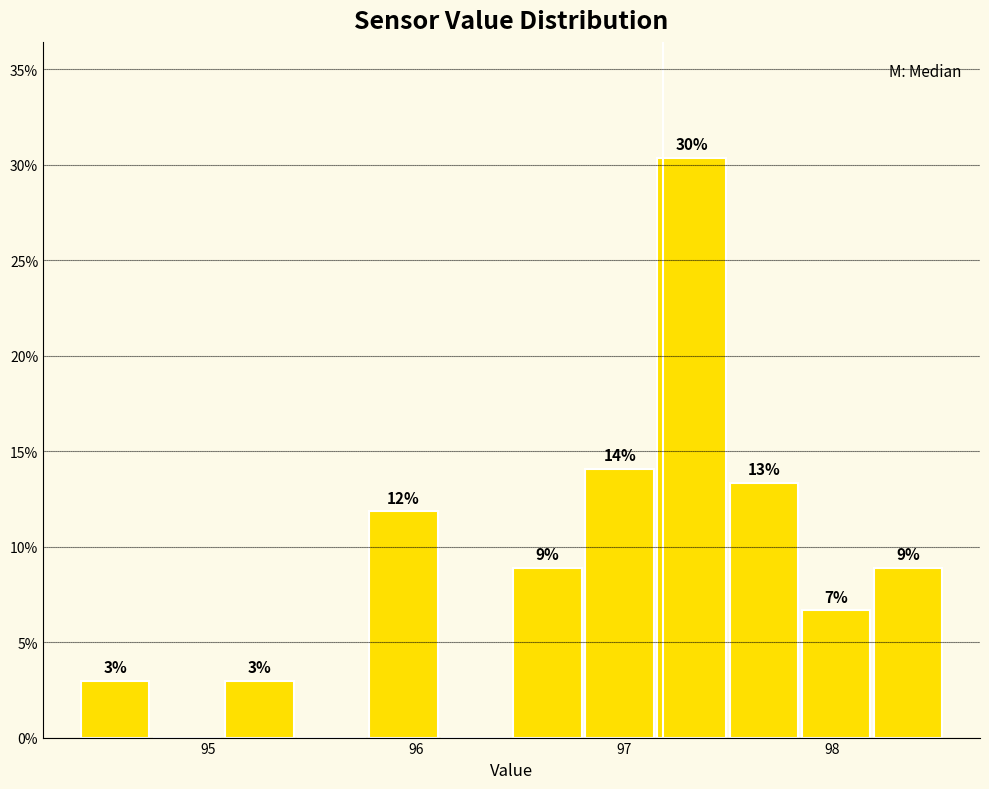

Read against the x-axis, roughly where is the centre of the tallest bar?

97.3